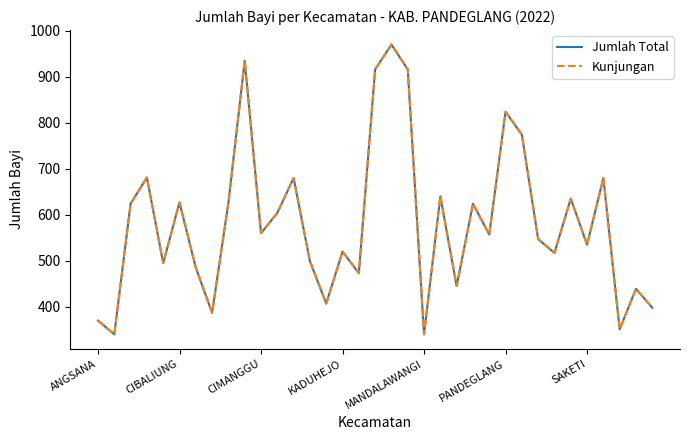

Which category has the highest value across all series?

18